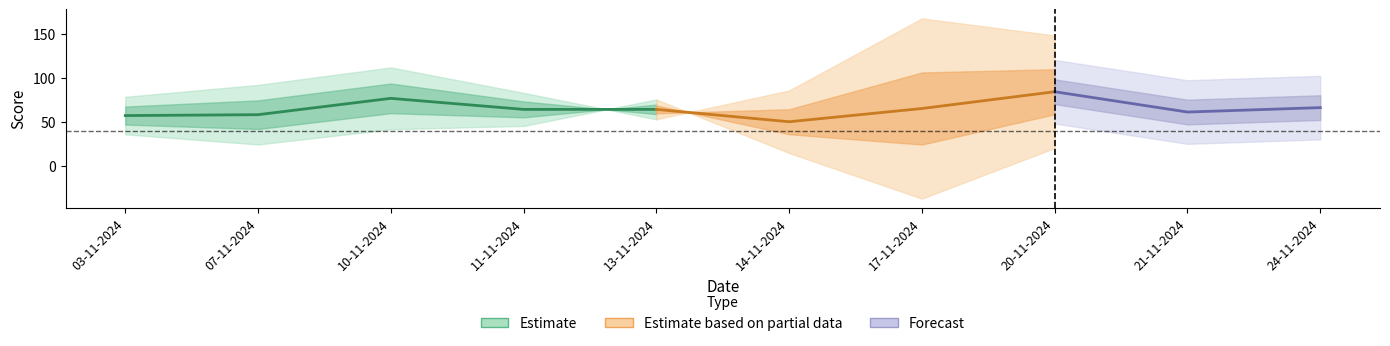

At how many categories does at least one series exceed 68?

8